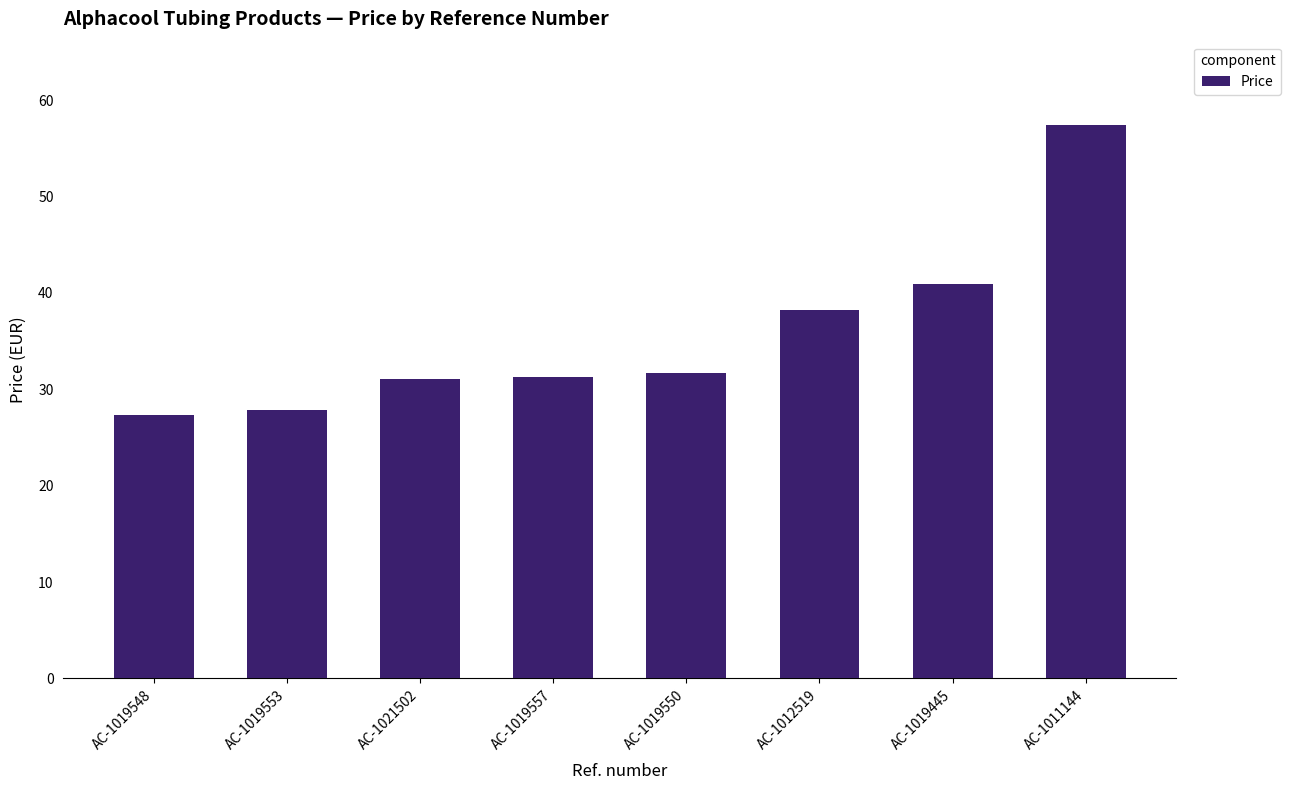

At which label is the value closest to 42?

AC-1019445